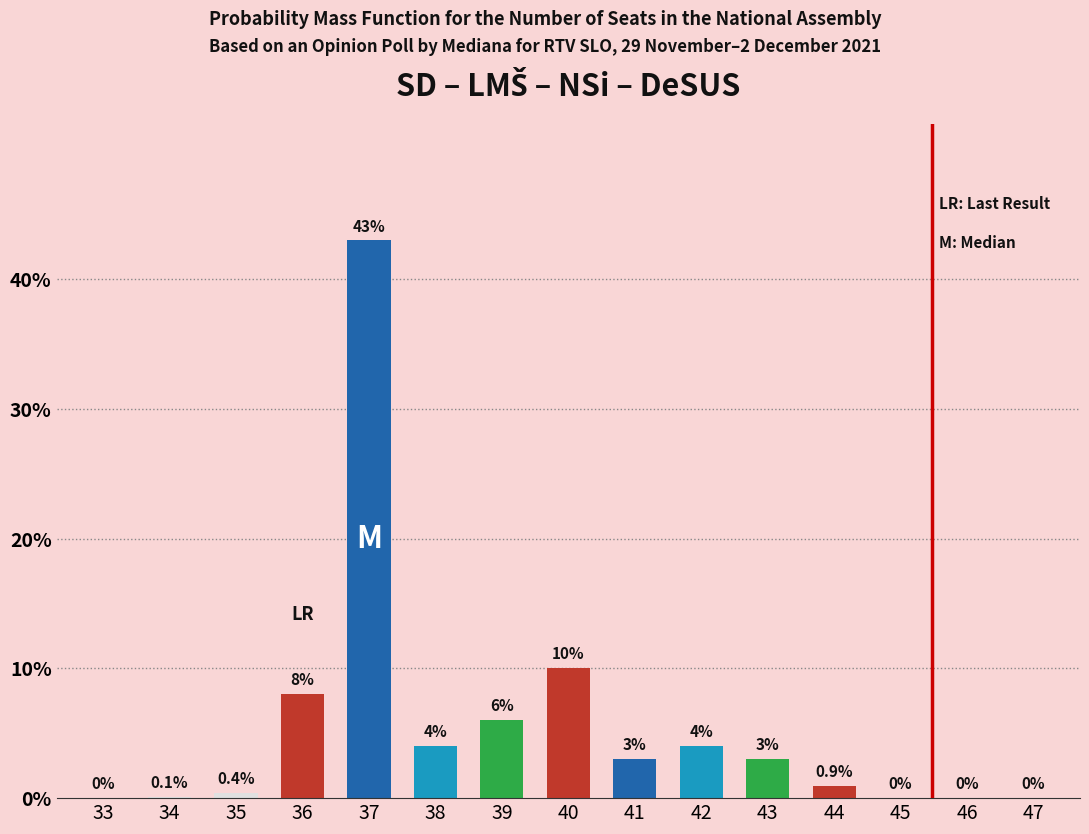

Where is col_42 nearest to the value 0?

33